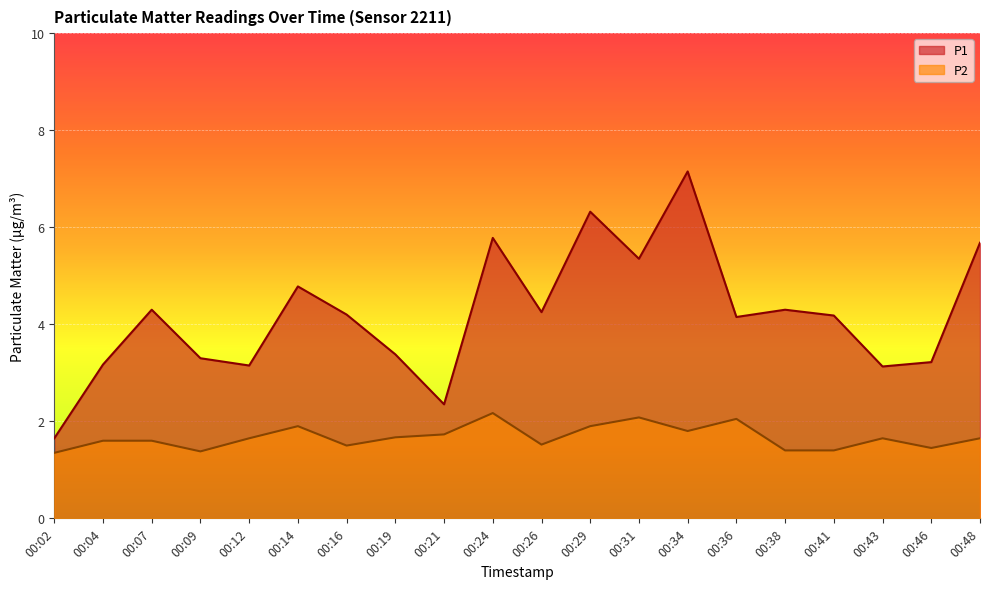

Between 00:26 and 00:34, which series saw the biggest shift?

P1